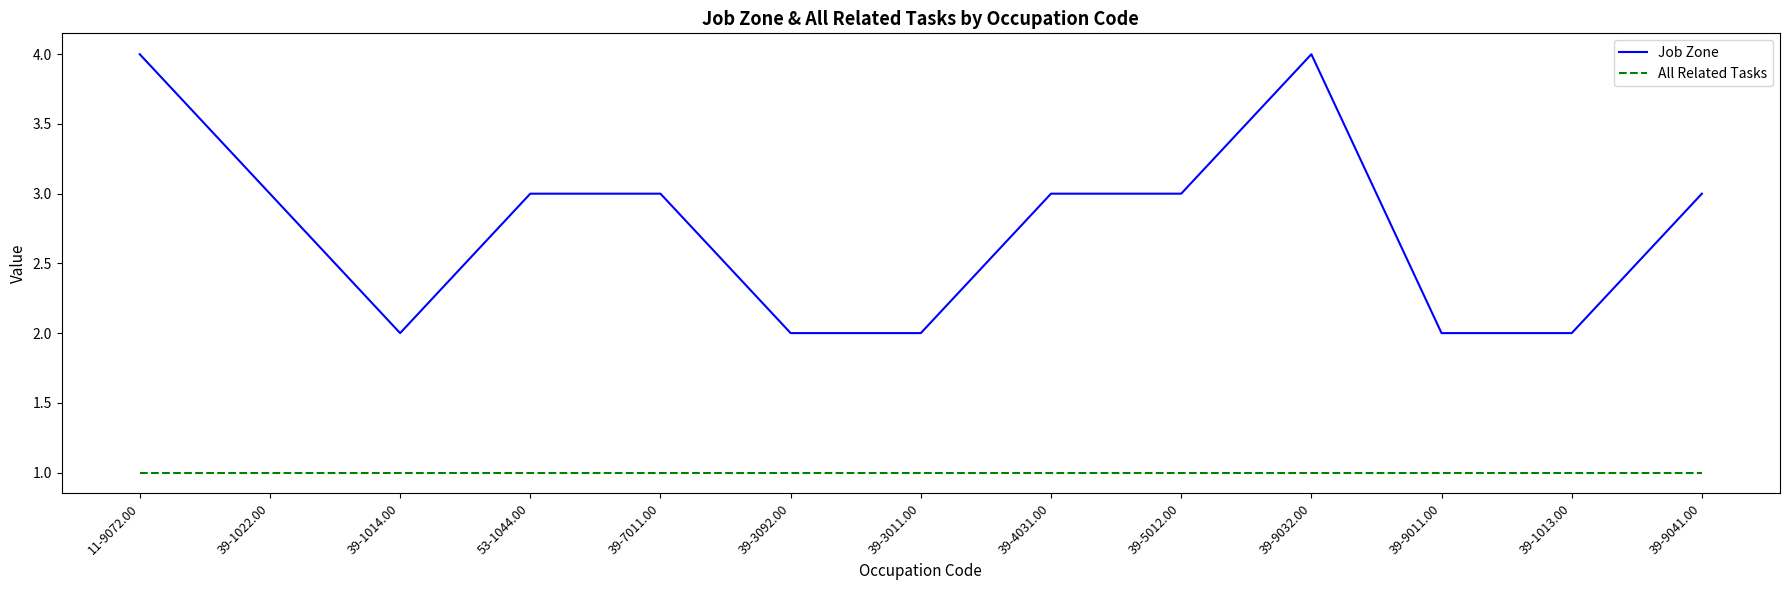

Which series has the widest spread of values?

Job Zone